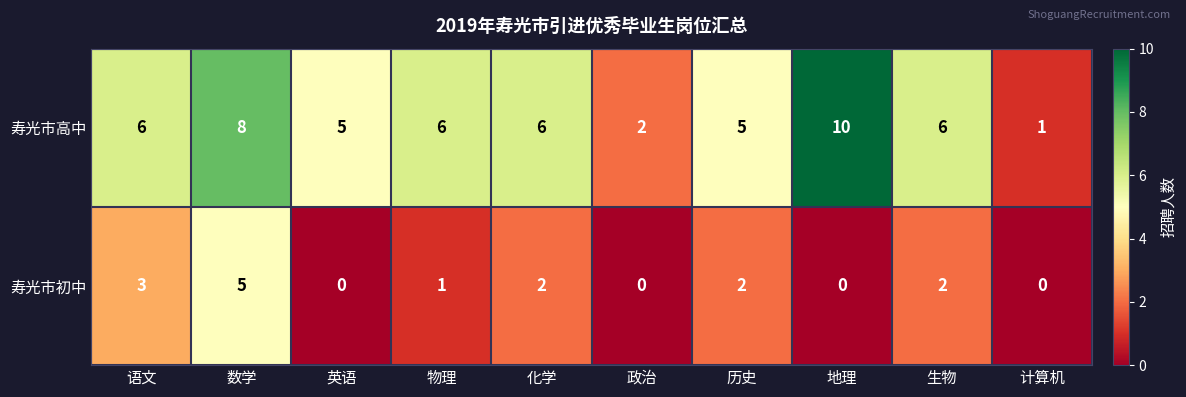

Reading right to left, list all the values displayed in this chart.

寿光市高中: 计算机=1	生物=6	地理=10	历史=5	政治=2	化学=6	物理=6	英语=5	数学=8	语文=6
寿光市初中: 计算机=0	生物=2	地理=0	历史=2	政治=0	化学=2	物理=1	英语=0	数学=5	语文=3